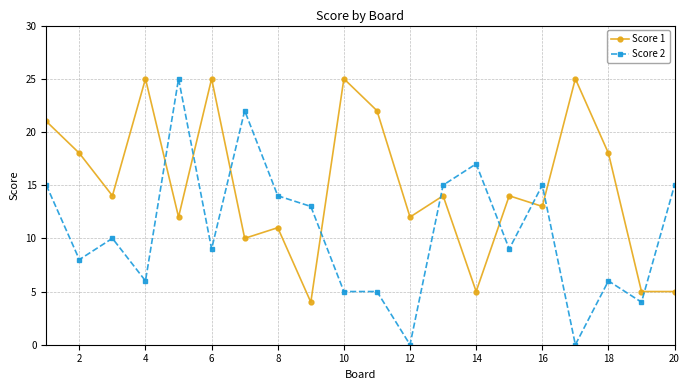

Does the chart have visible grid lines?

Yes